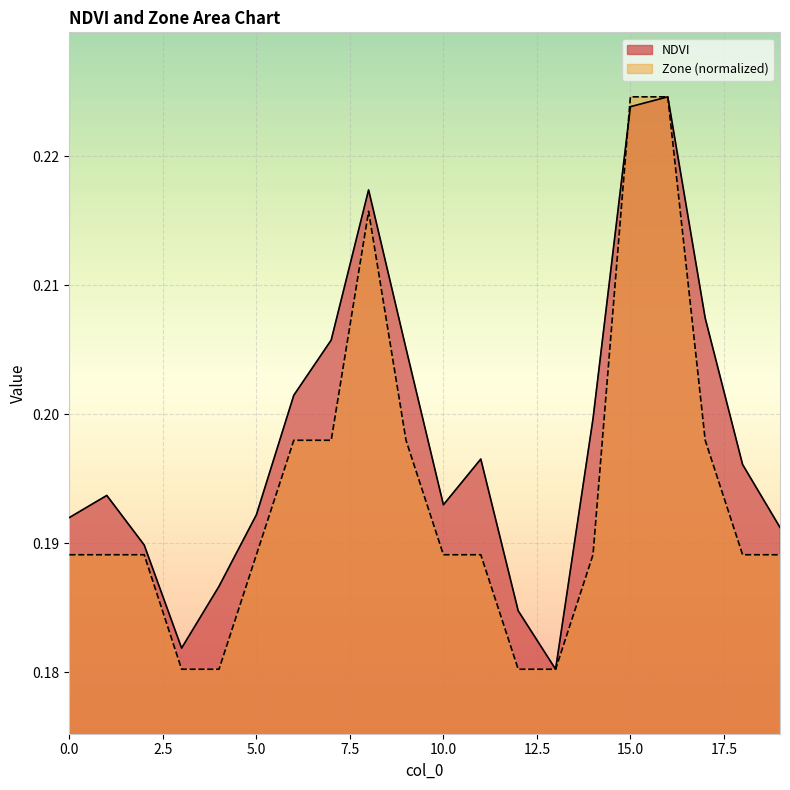

Where is the first local maximum for NDVI?

1